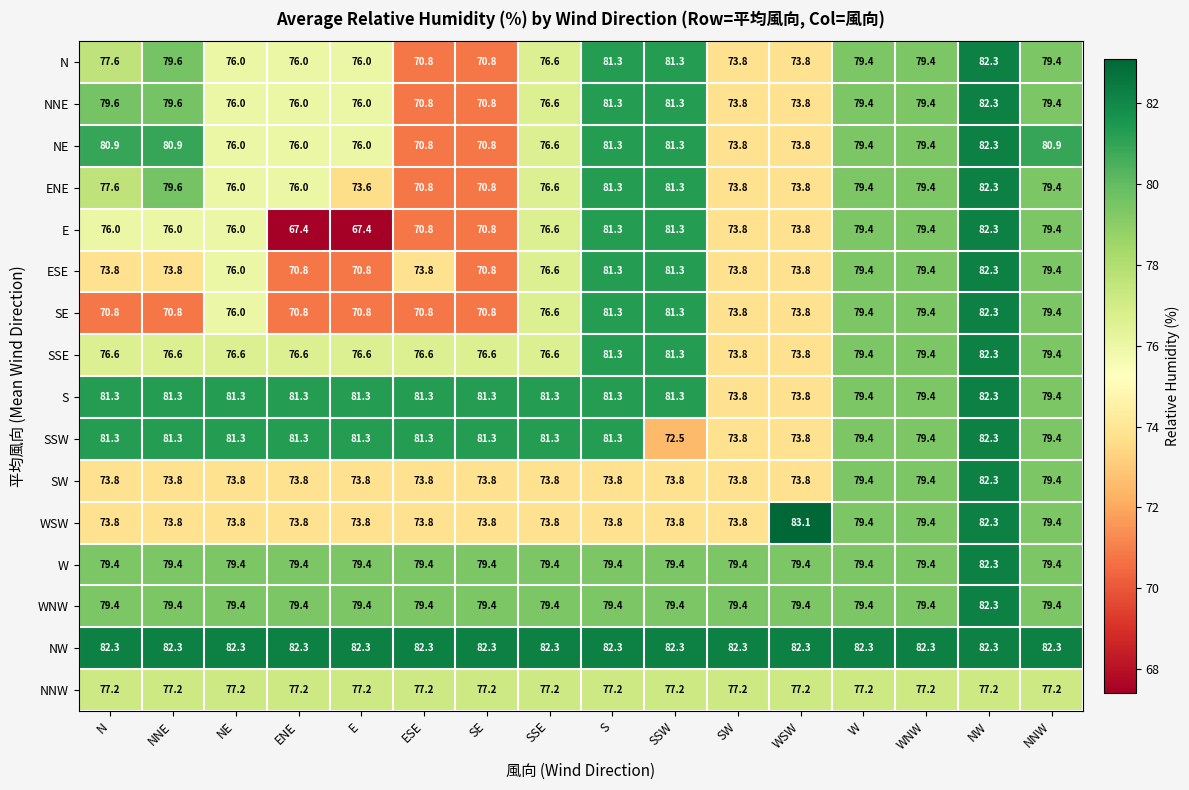

What is the total value across all series at W?

1271.1